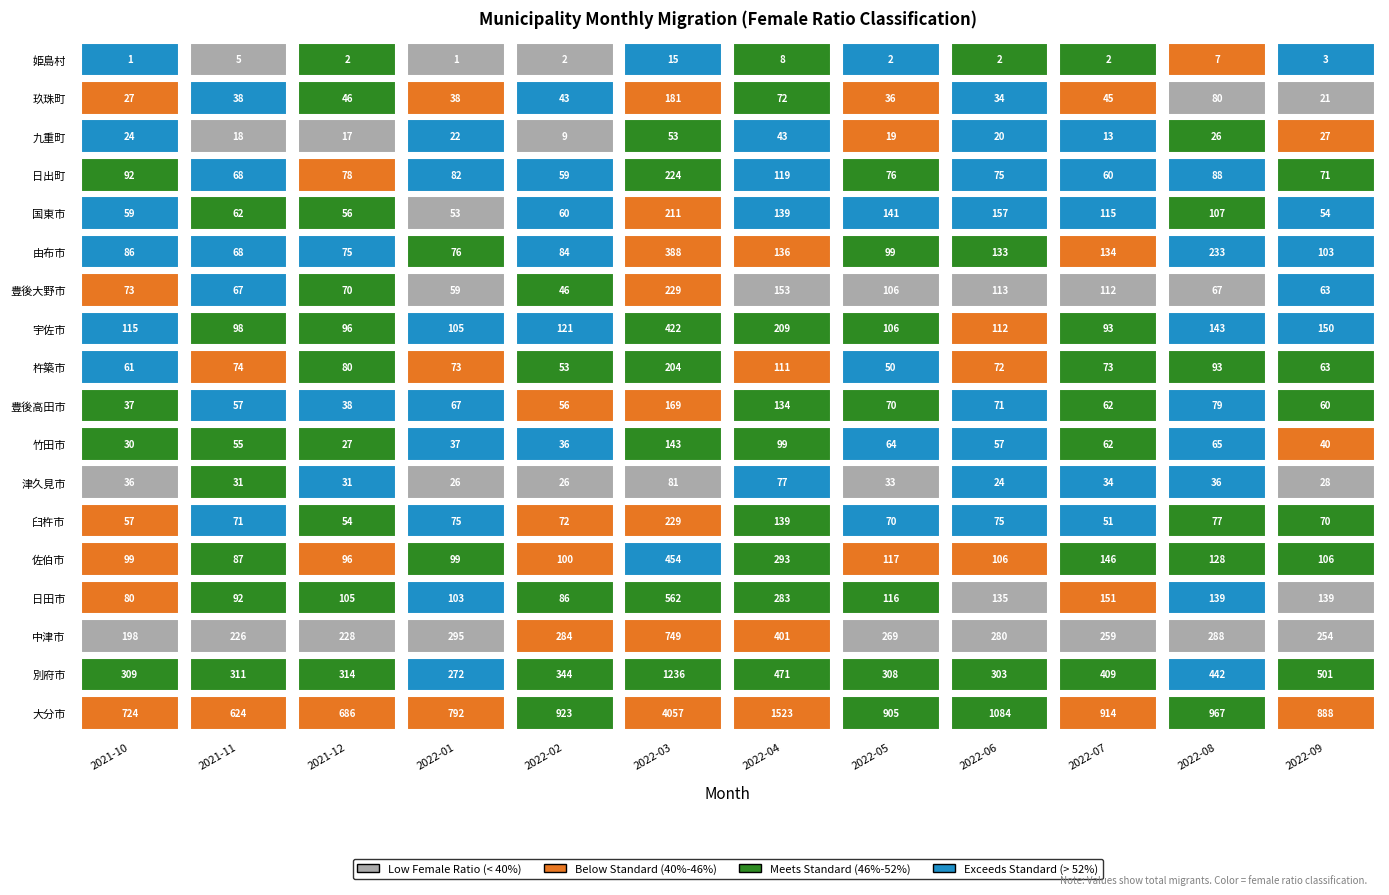

What is the approximate value of 九重町 at 臼杵市, to the nearest 5?

25